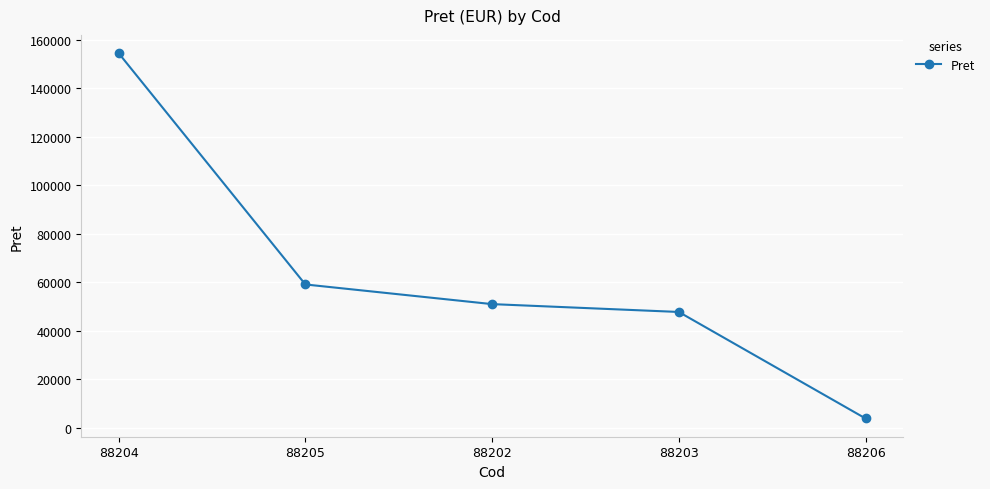

True or false: the data shows 47699 at 88203.

True